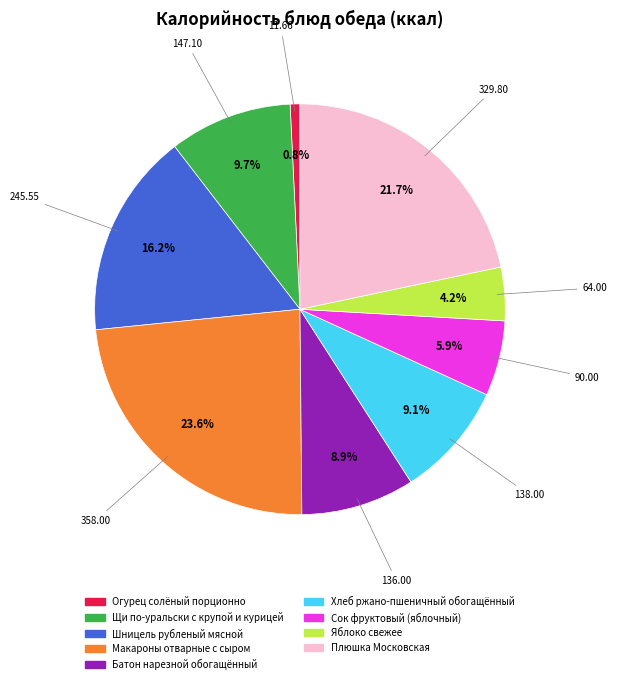

Is there a majority slice in this chart?

No